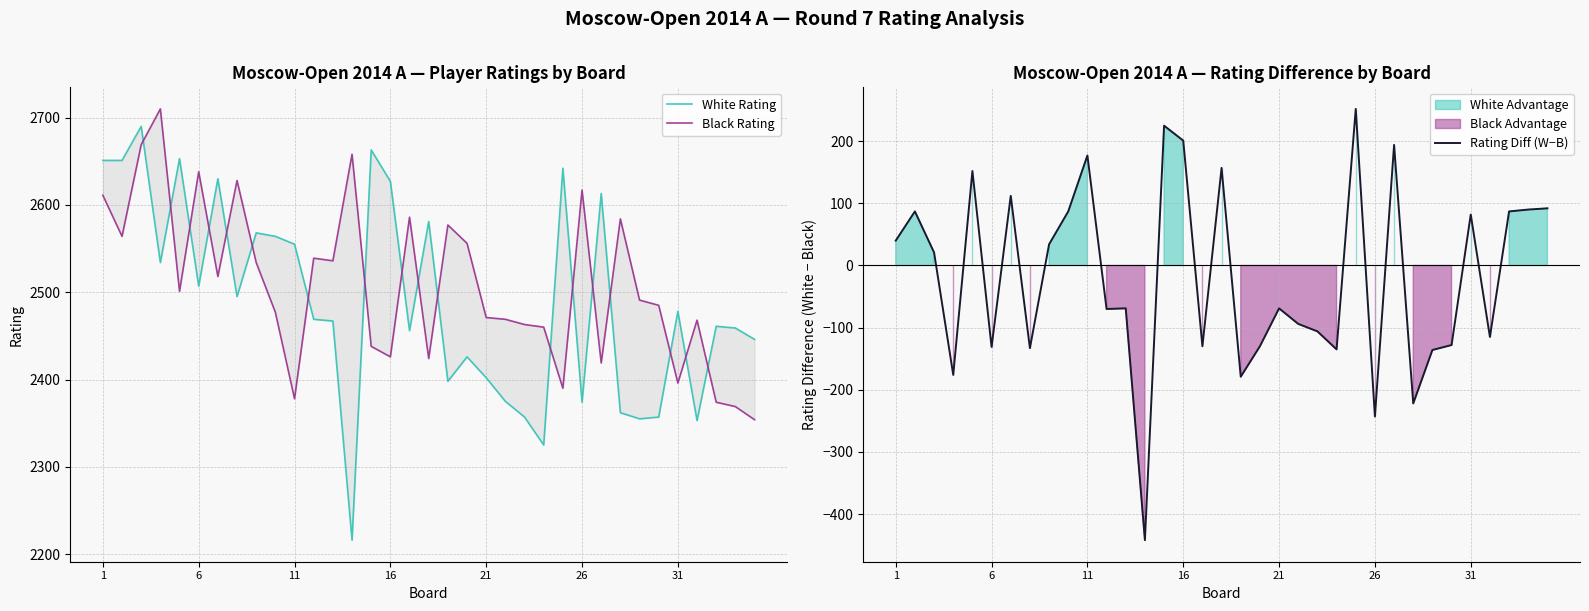

How many series are shown in this chart?

3